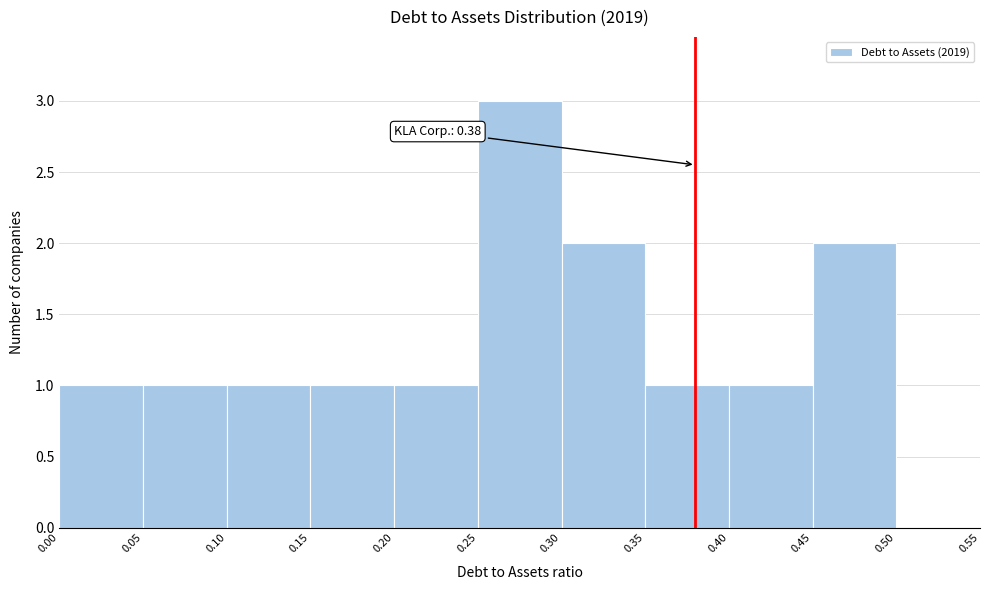

Over which range of the x-axis is the bar tallest?

0.25 to 0.30